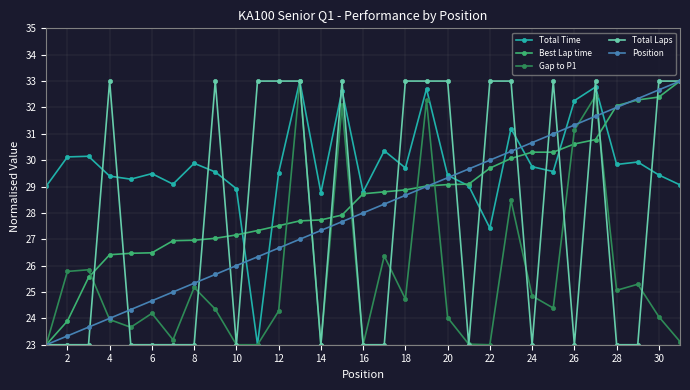

How many distinct data groups are displayed?

5